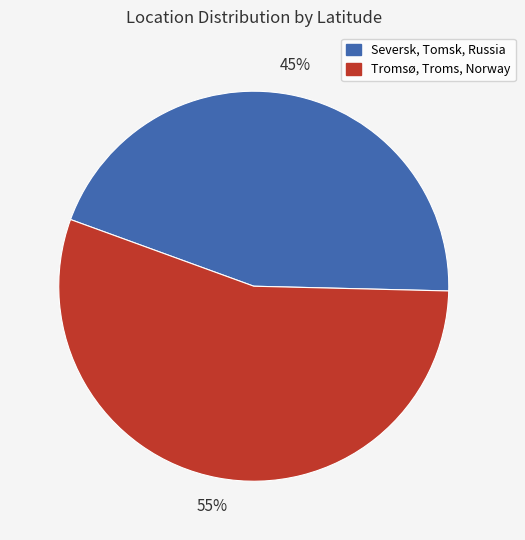

Is it true that Seversk, Tomsk, Russia is 45% of the pie?

True